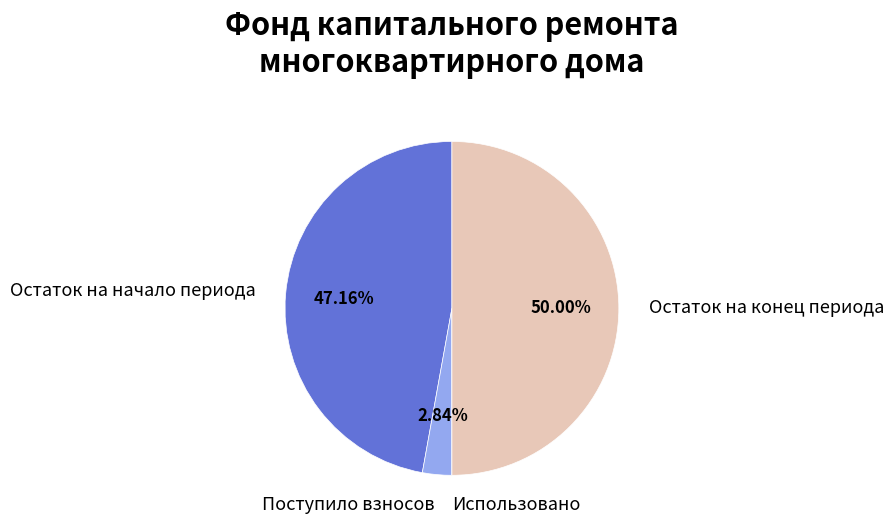

How many segments does this pie chart have?

4